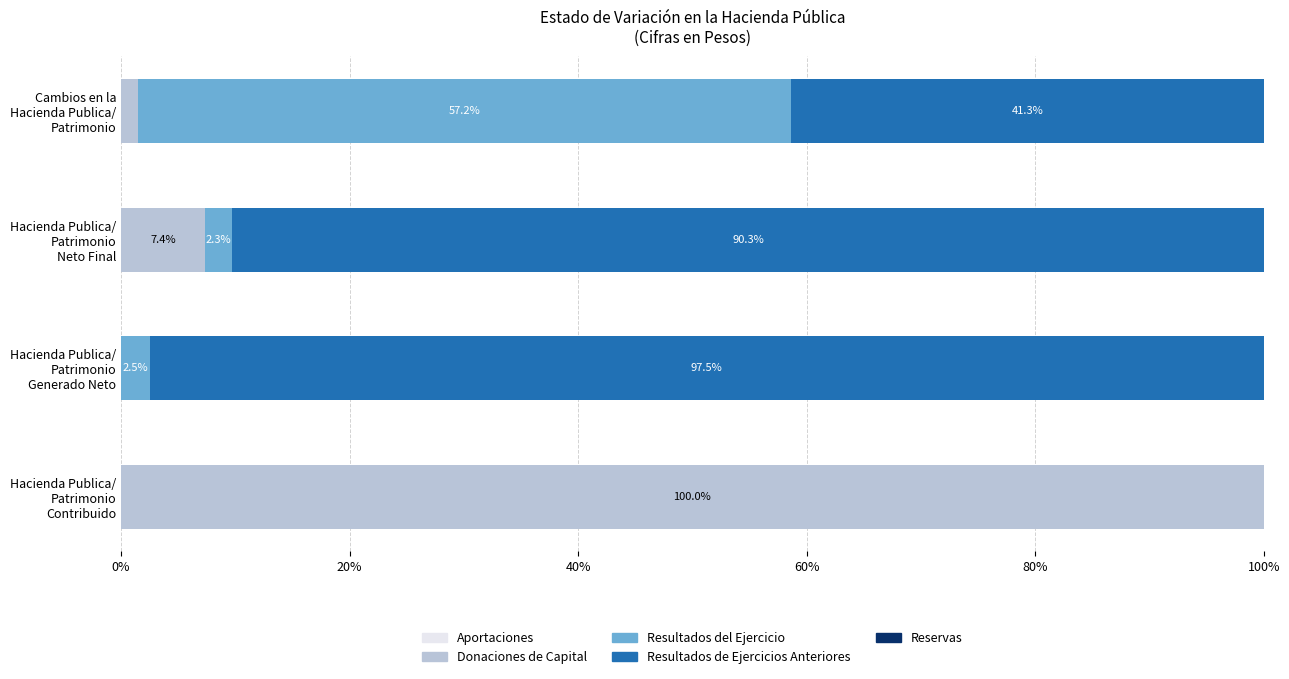

Count the number of categories in the chart.

4